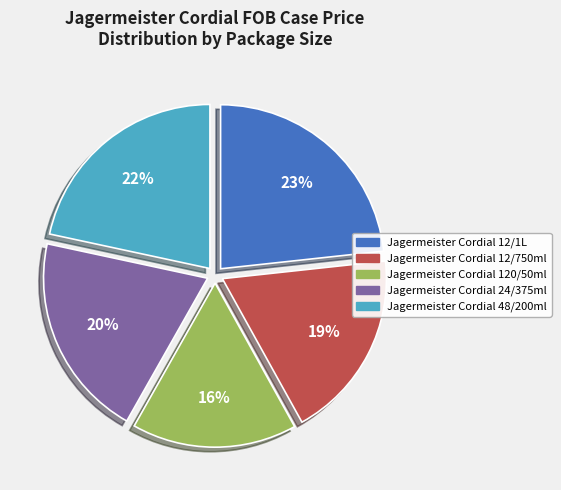

To the nearest percent, what portion does Jagermeister Cordial 24/375ml represent?

20%